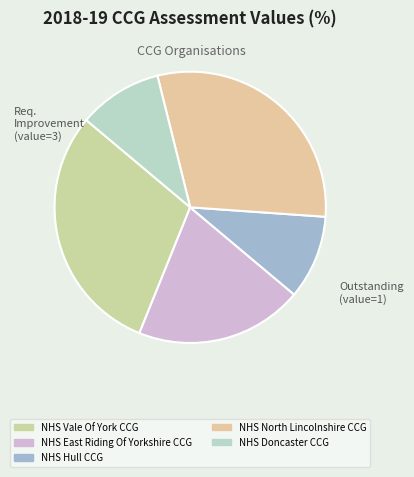

Count the number of slices in the pie.

5